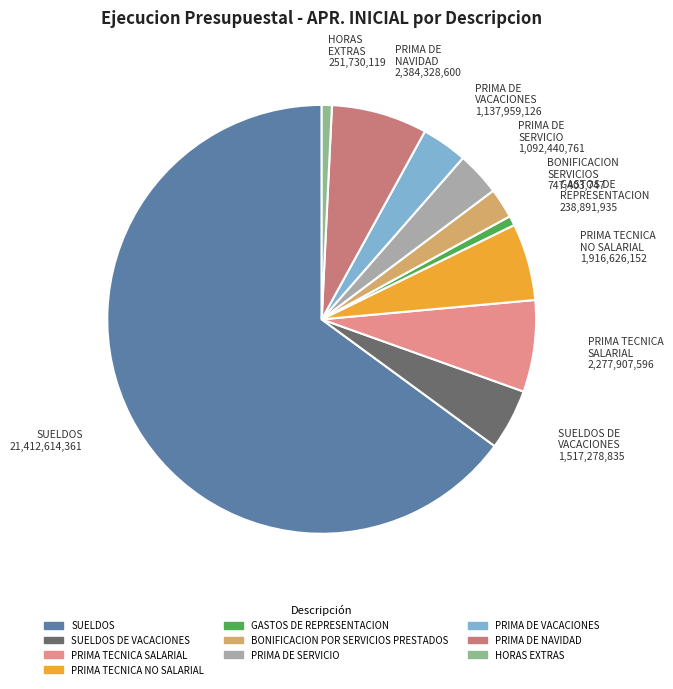

To the nearest percent, what is the average slice percentage?

10%